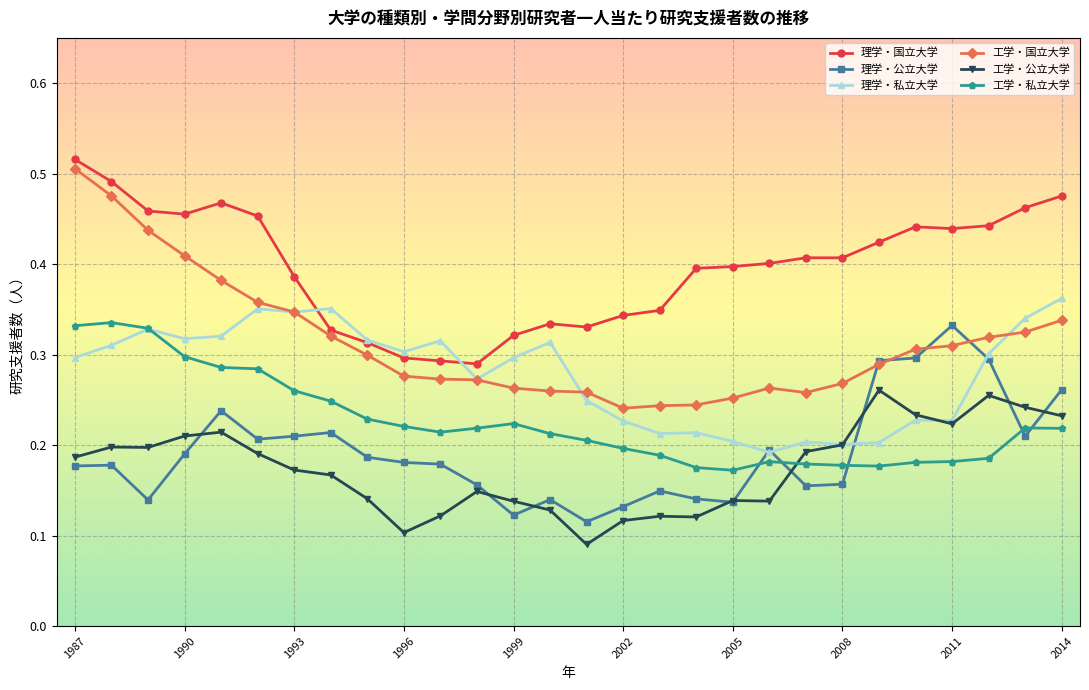

What are all the series names shown in the legend?

理学・国立大学, 理学・公立大学, 理学・私立大学, 工学・国立大学, 工学・公立大学, 工学・私立大学